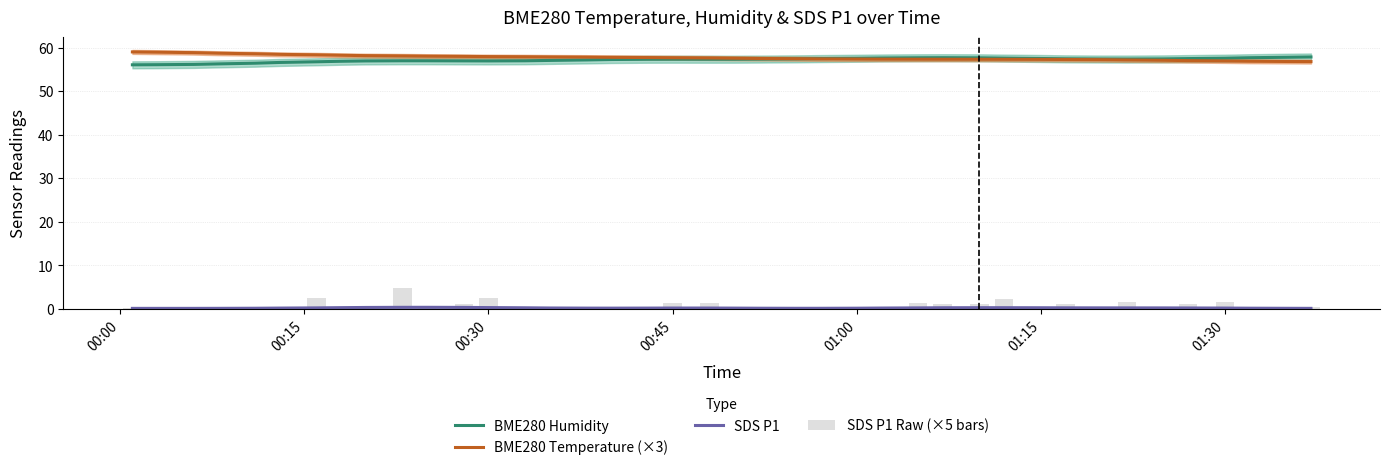

Which series has the widest spread of values?

SDS P1 Raw (×5 bars)